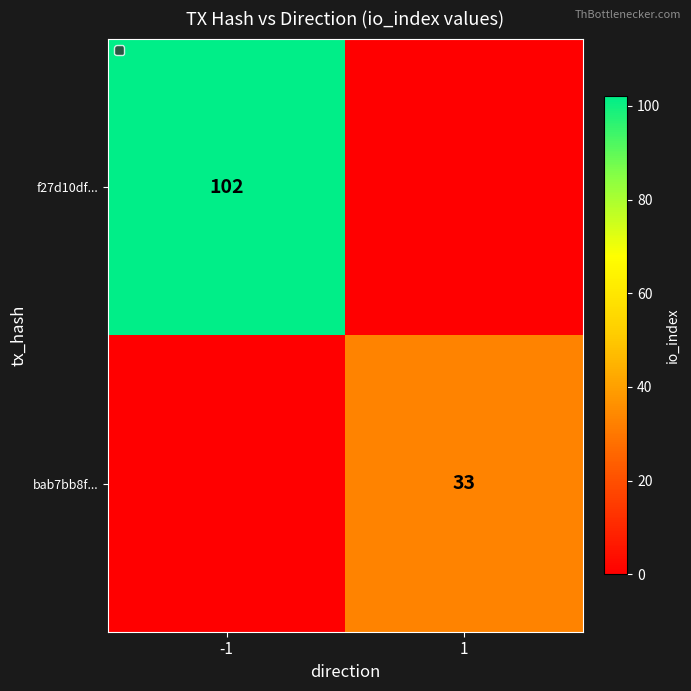

Which label corresponds to the smallest value in the chart?

1